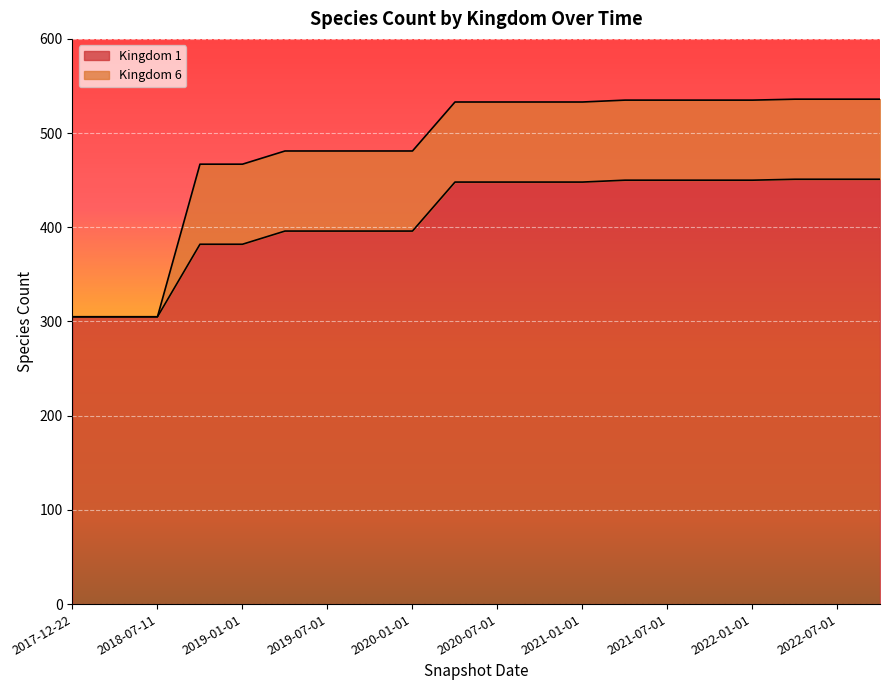

Approximately how many times larger is the value at 2021-07-01 compared to 2022-07-01?

1.0